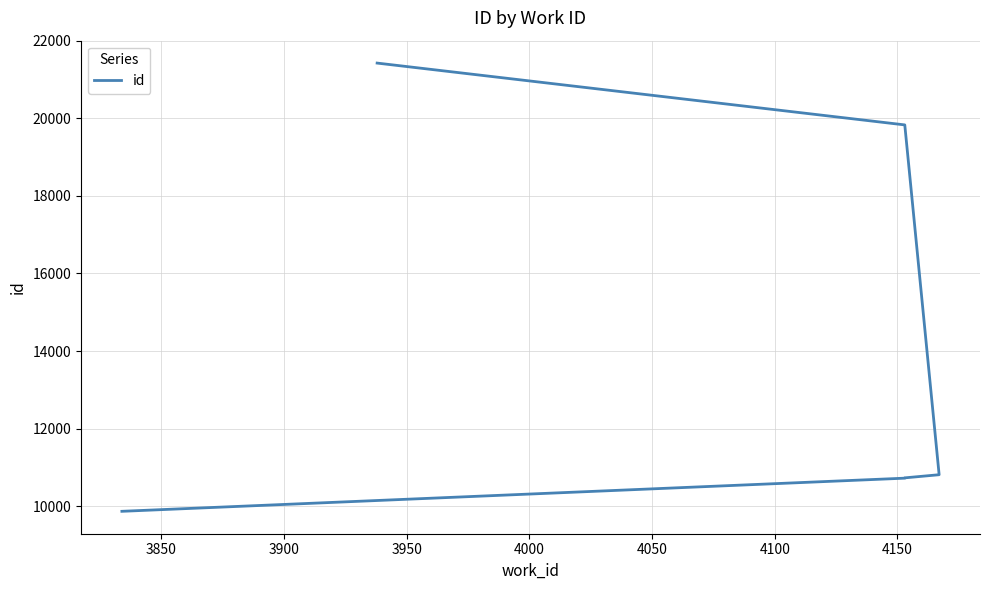

What is the change in value from 3850 to 4000?

+9113